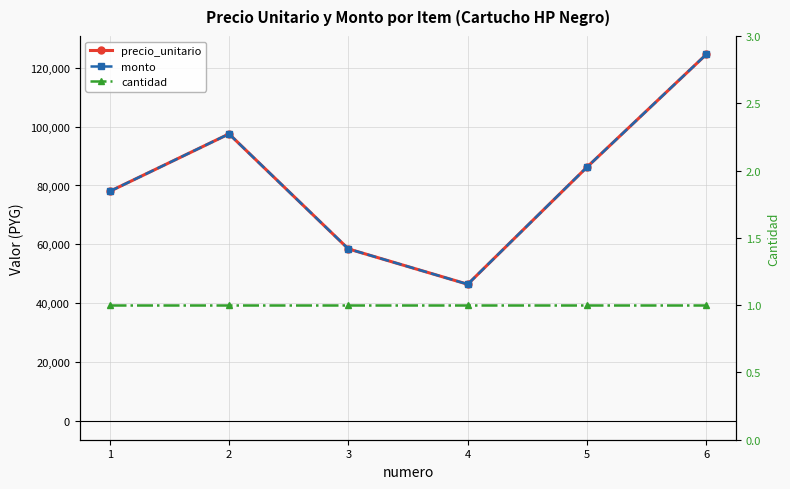

Is it true that precio_unitario equals 124493 at 6?

True